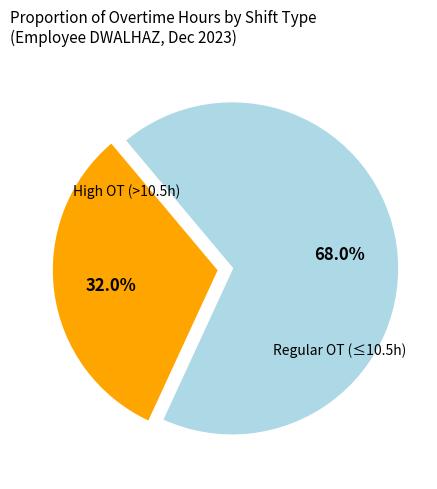

Is there any slice that represents more than half of the pie?

Yes